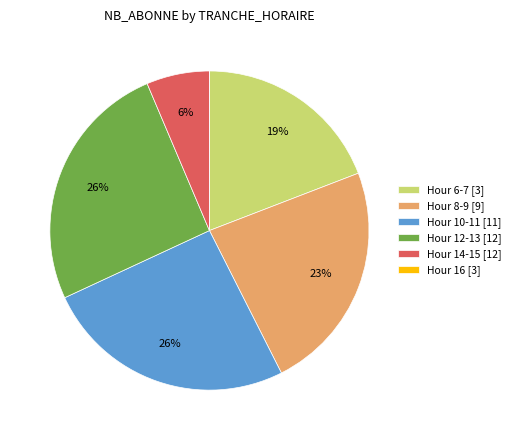

To the nearest percent, what is the average slice percentage?

17%